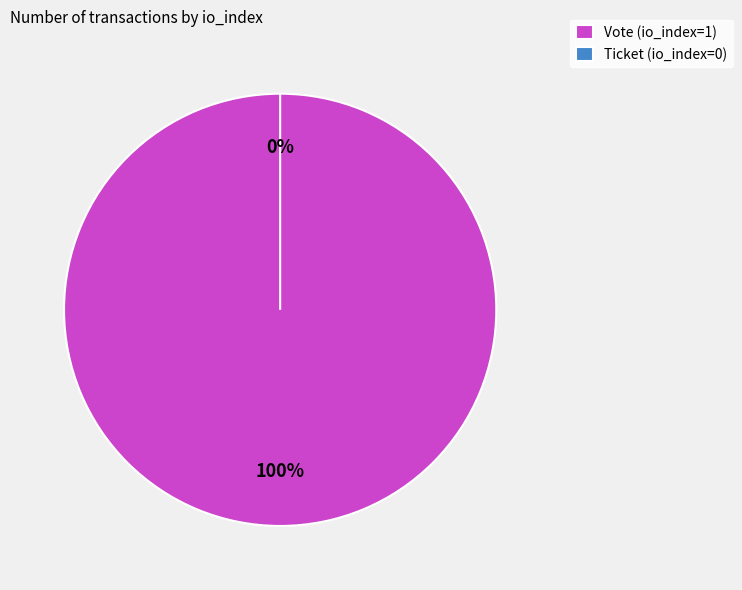

To the nearest percent, what is the difference between the Vote (io_index=1) and Ticket (io_index=0) slice percentages?

100%